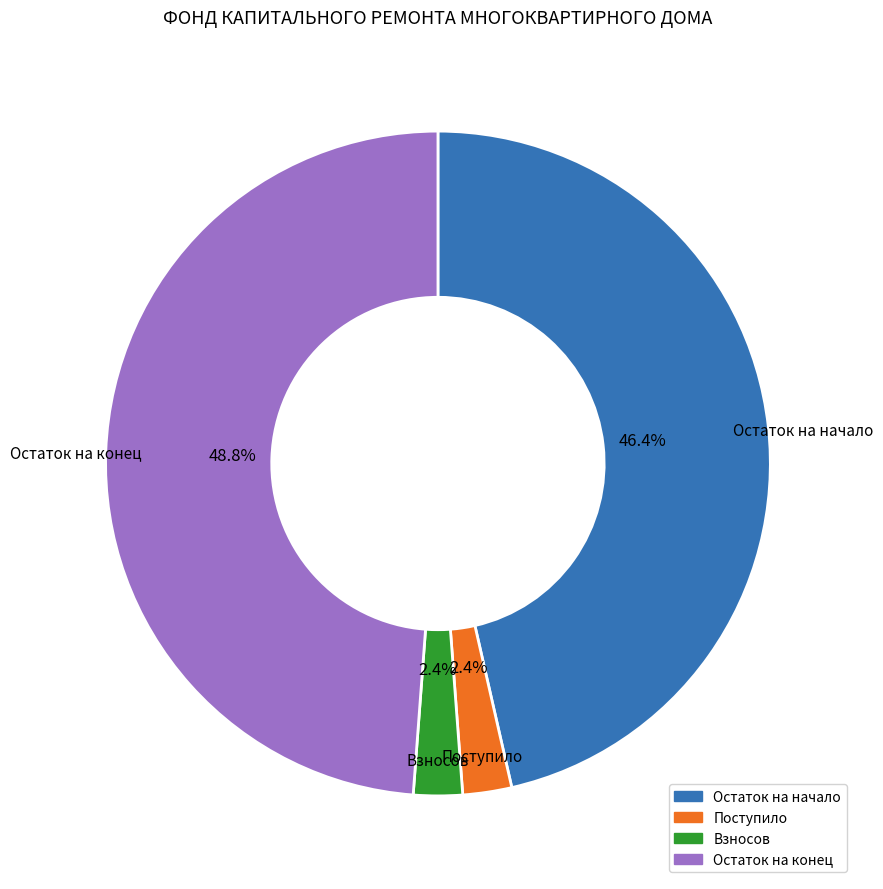

Does any single category account for the majority?

No